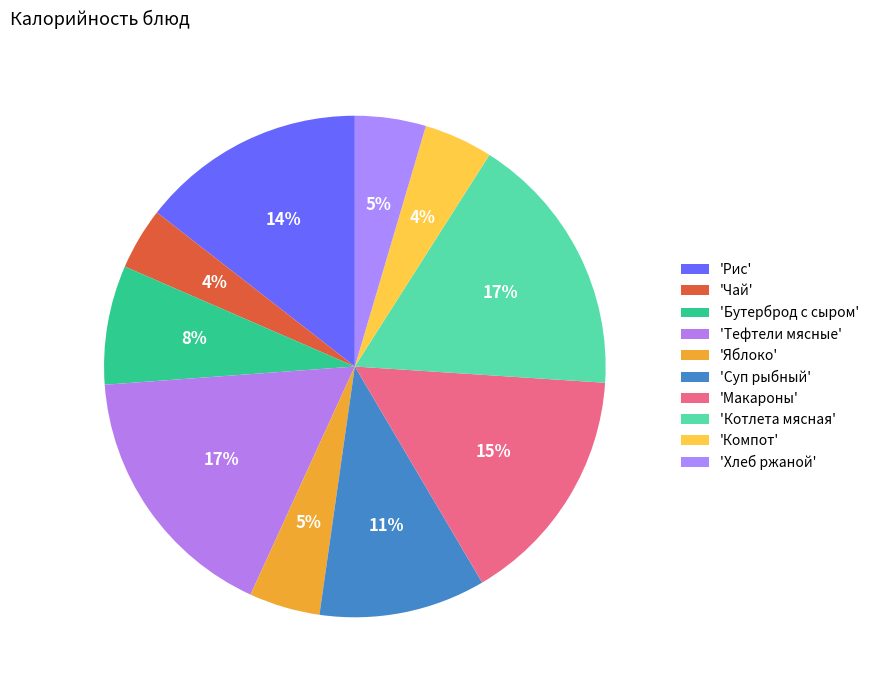

Is there any slice that represents more than half of the pie?

No